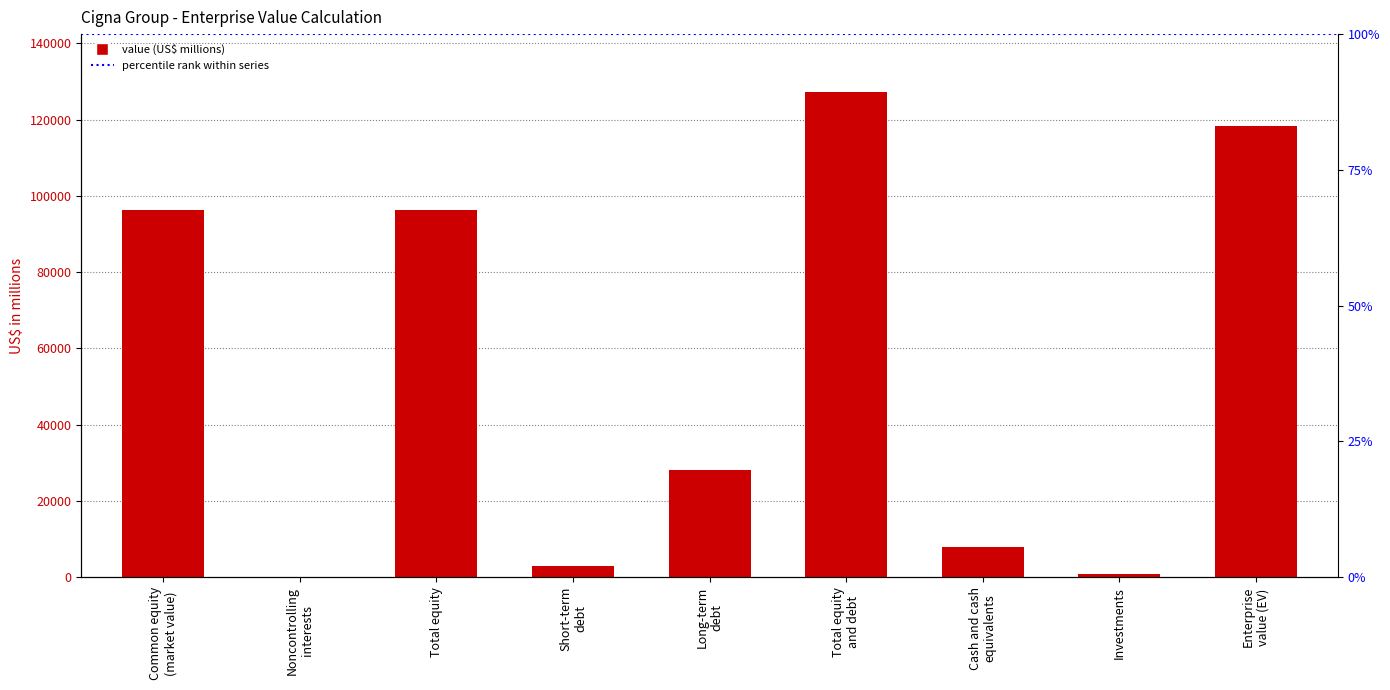

What is the maximum value shown in the chart?

127170